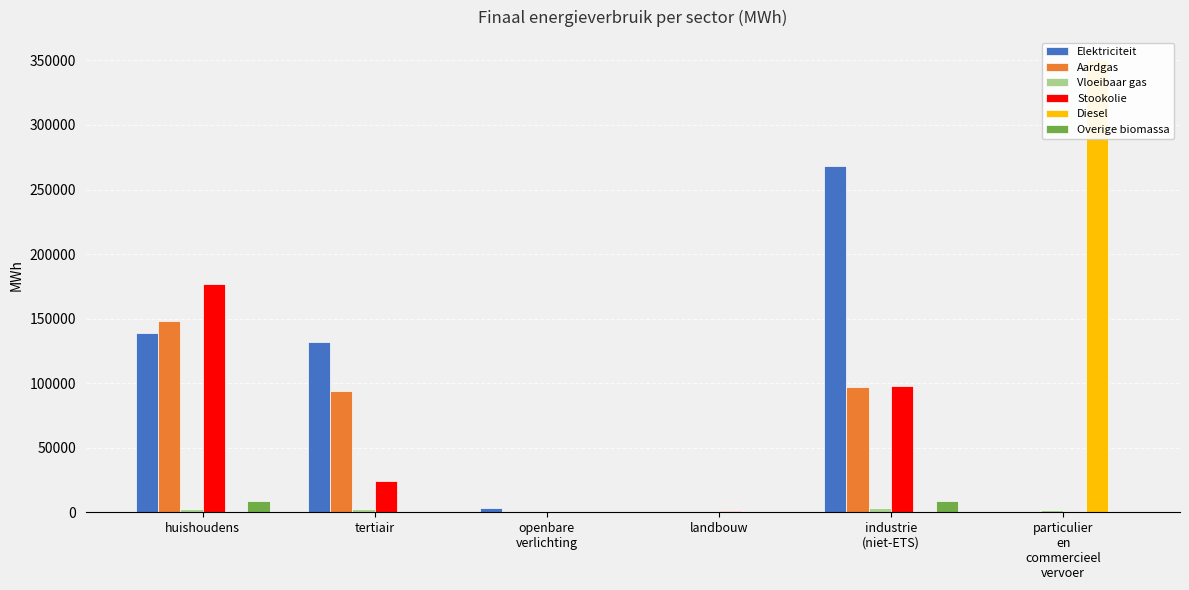

At which label does Overige biomassa first exceed 558?

huishoudens